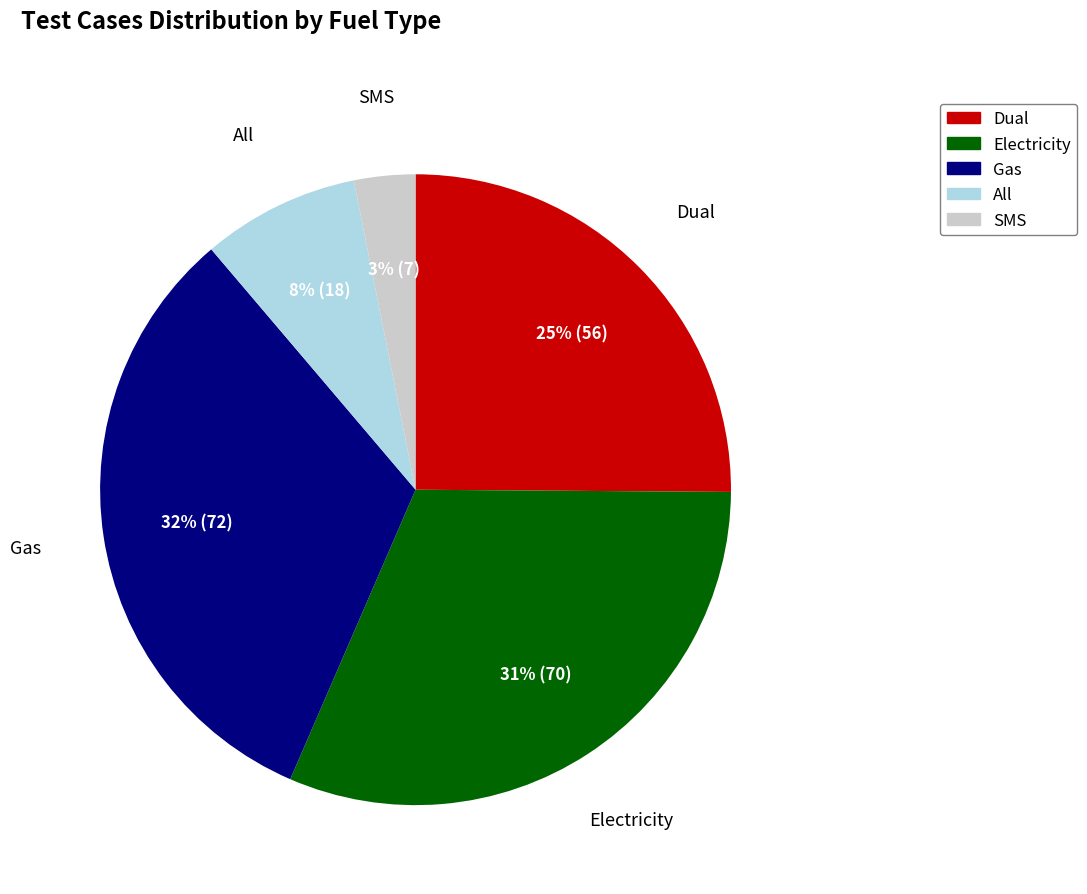

Do Dual and Electricity together represent more than half of the pie?

Yes